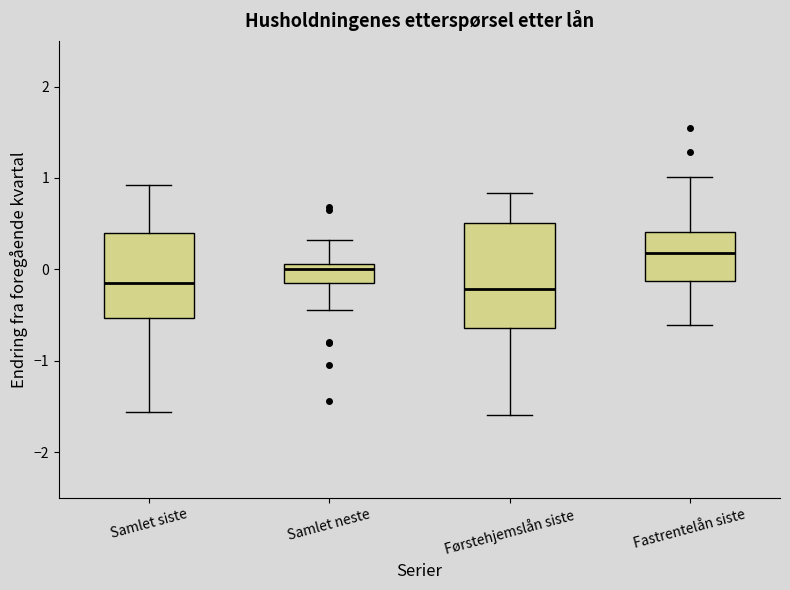

Which box is the tallest, from its lower edge to its upper edge?

Førstehjemslån siste